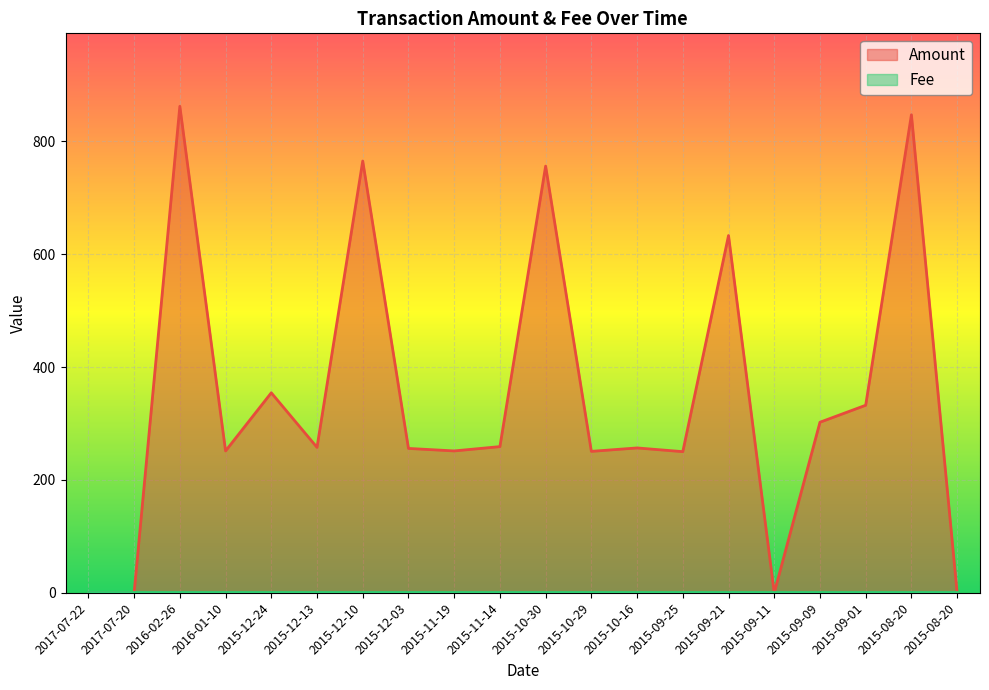

How many lines are shown in the chart?

2